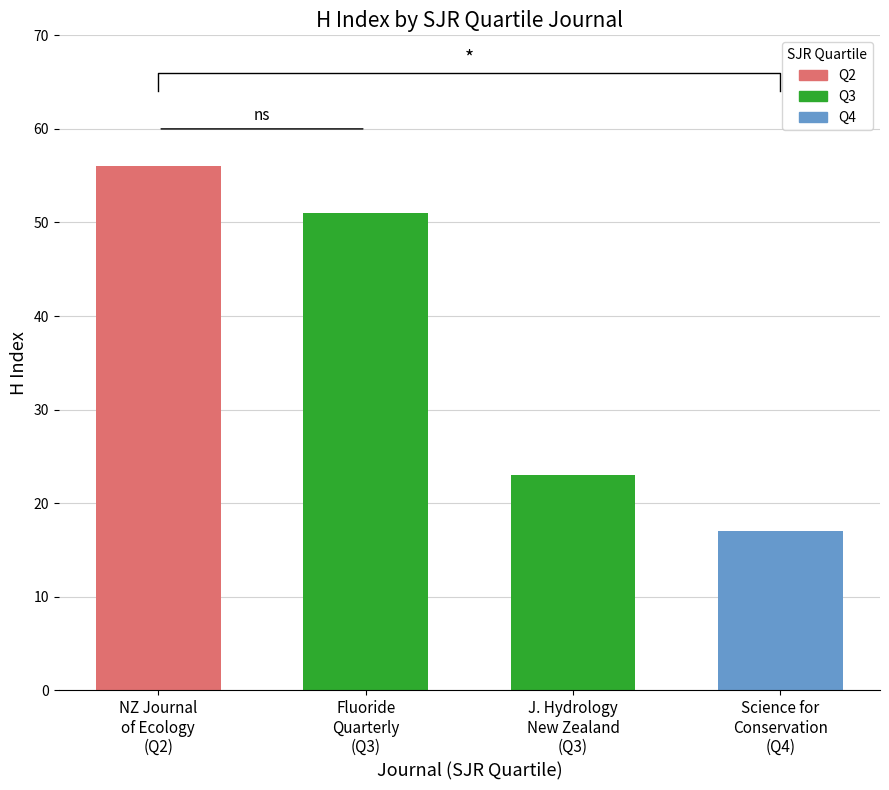

What is the smallest value displayed?

17